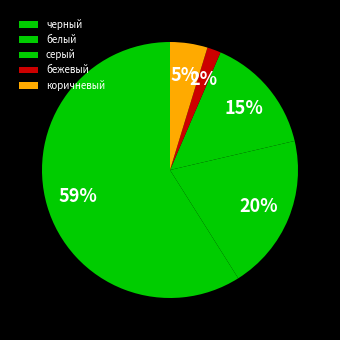

Is коричневый the majority of the pie?

No